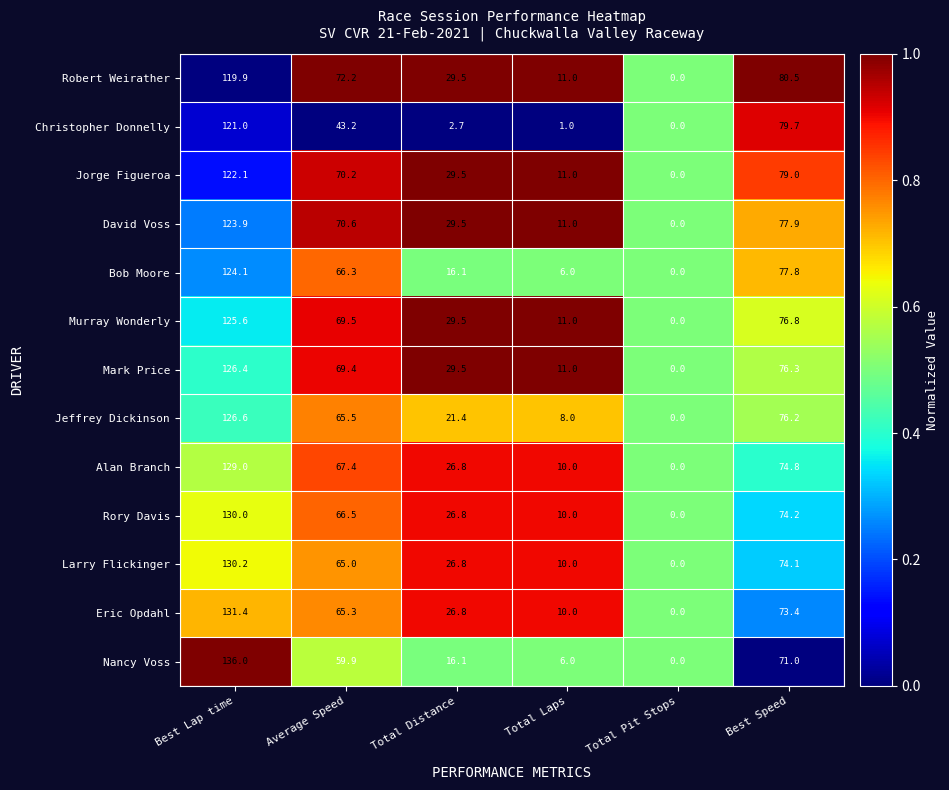

The value of Christopher Donnelly at Average Speed is 57.0. True or false?

False